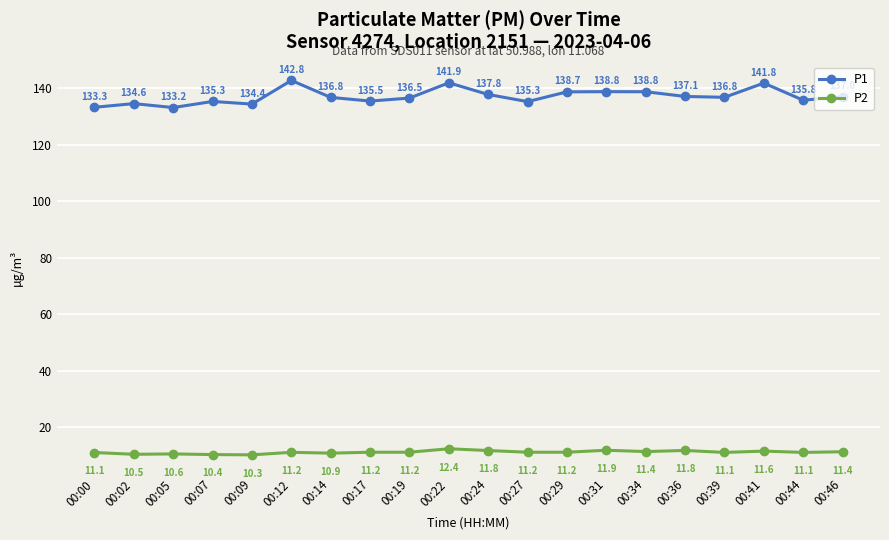

What is the lowest value of the P2 series?

10.3